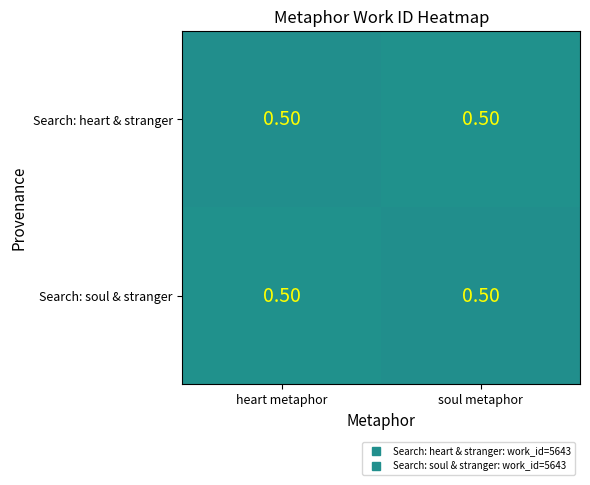

Reading right to left, what are all the values shown in this chart?

Search: heart & stranger: soul metaphor=0.5	heart metaphor=0.5
Search: soul & stranger: soul metaphor=0.5	heart metaphor=0.5